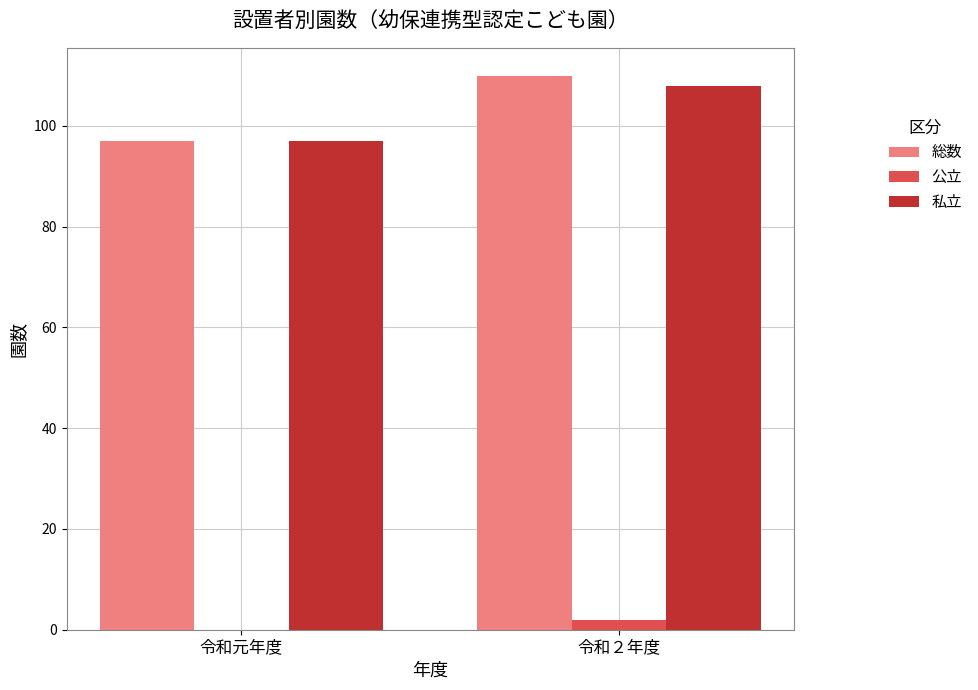

At which label does 私立 reach its peak?

令和２年度